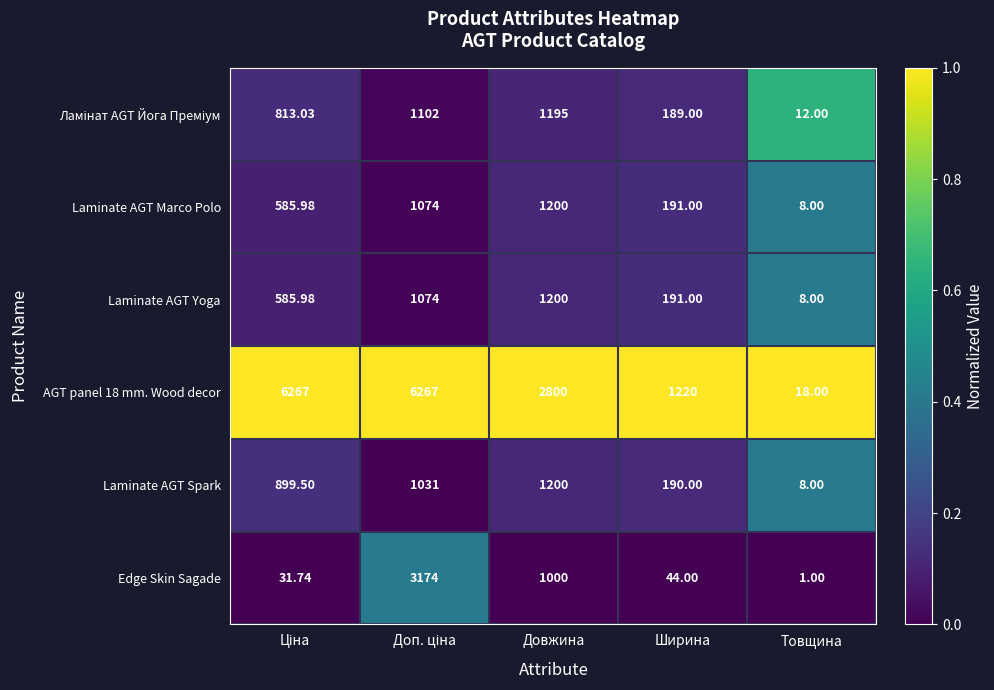

Which label corresponds to the smallest value in the chart?

Товщина